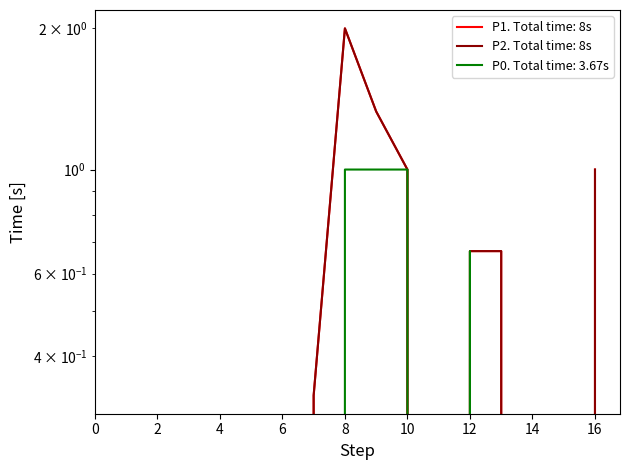

Rank the series by their maximum value, from highest to lowest.

P1, P2, P0